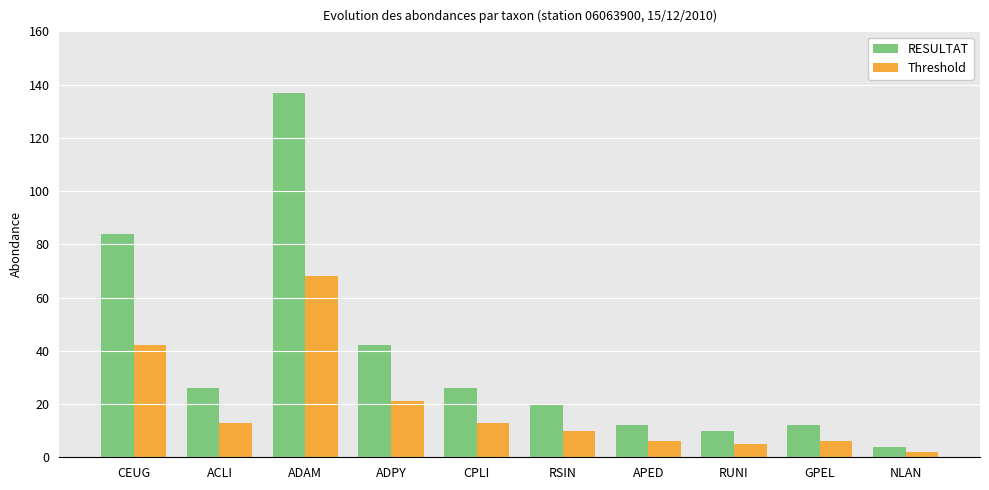

Between ADPY and RUNI, which series saw the biggest shift?

RESULTAT